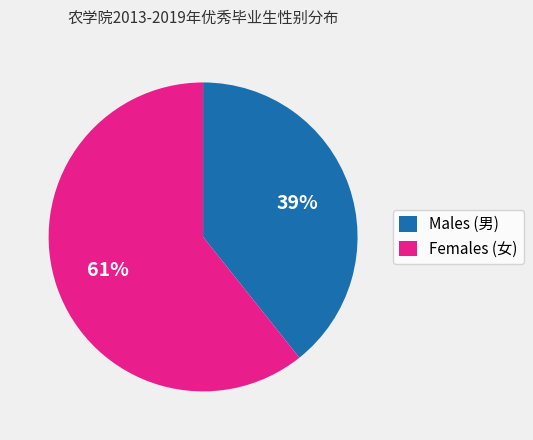

To the nearest percent, what is the average slice percentage?

50%